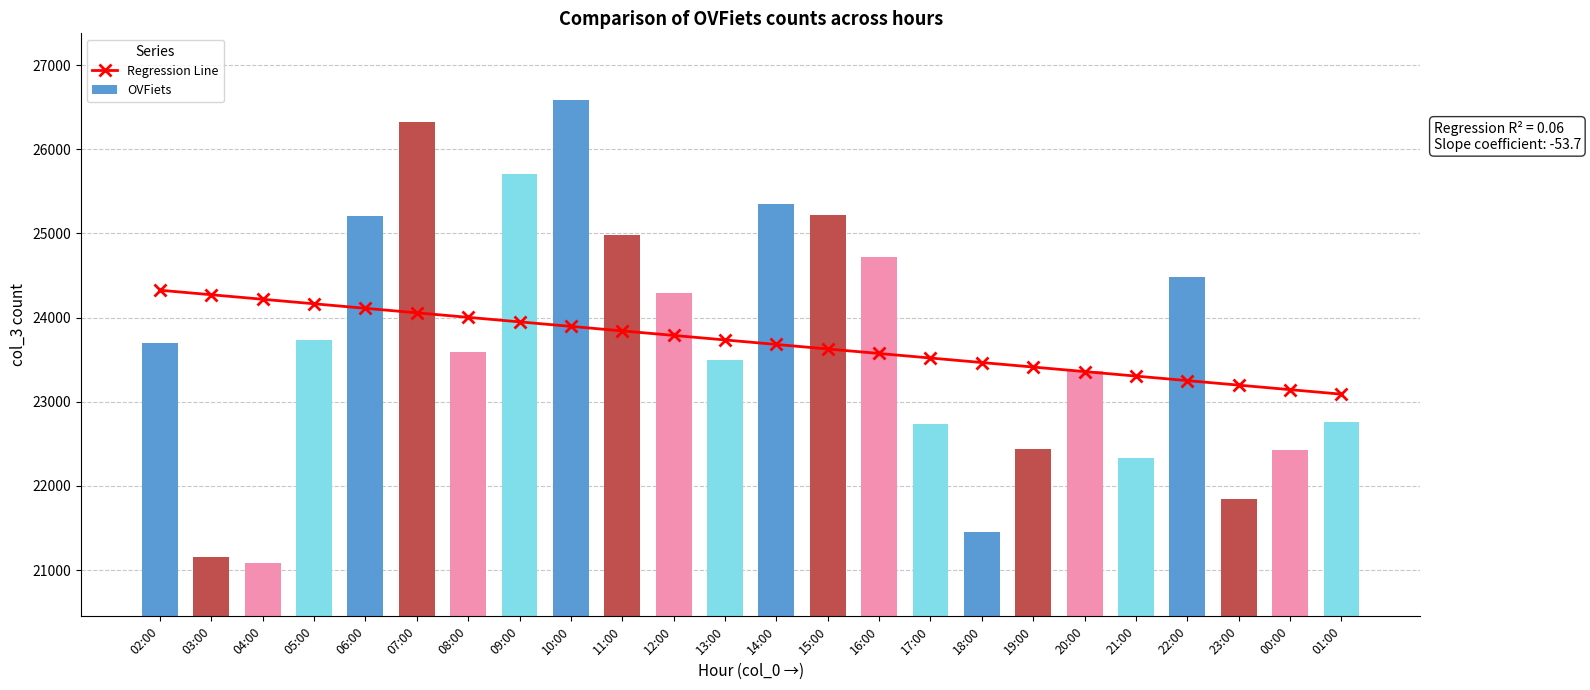

What are all the series names shown in the legend?

Regression Line, OVFiets